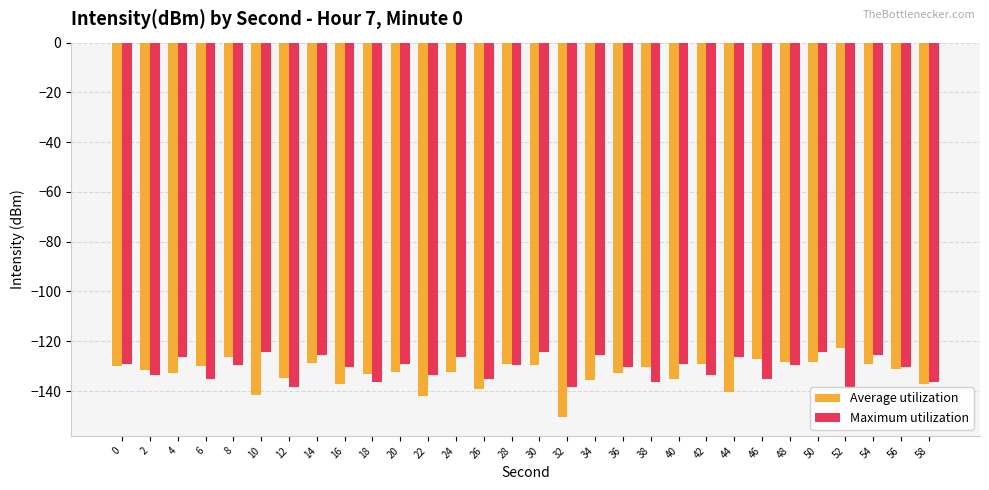

Read the Maximum utilization value at 4.

-126.2